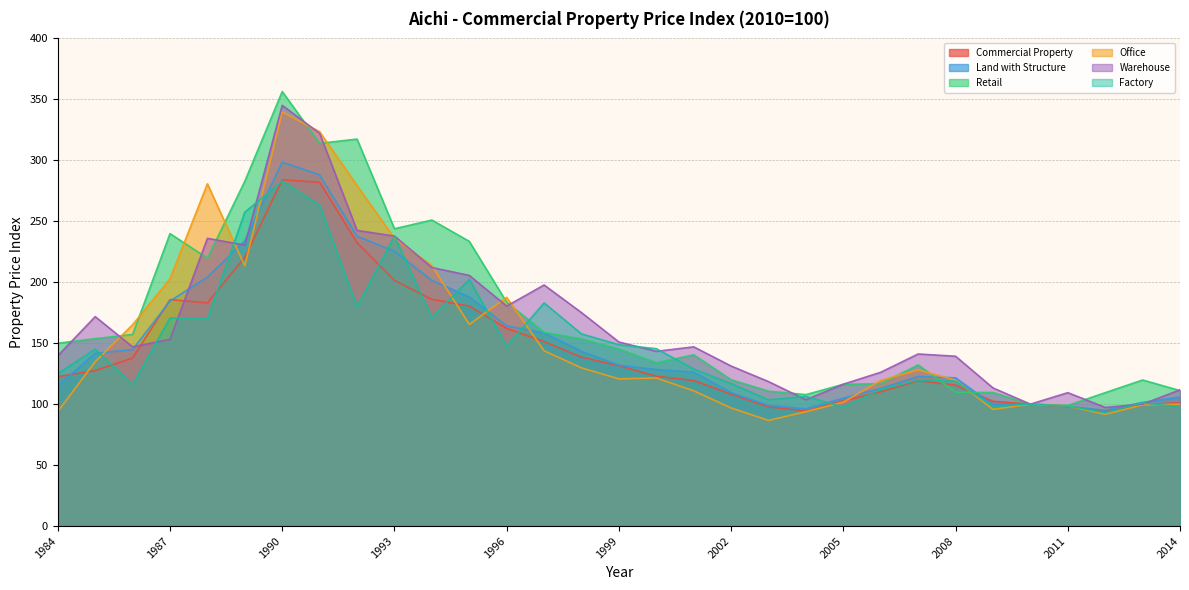

Between which two adjacent categories do Factory and Retail first intersect?

1996 and 1997